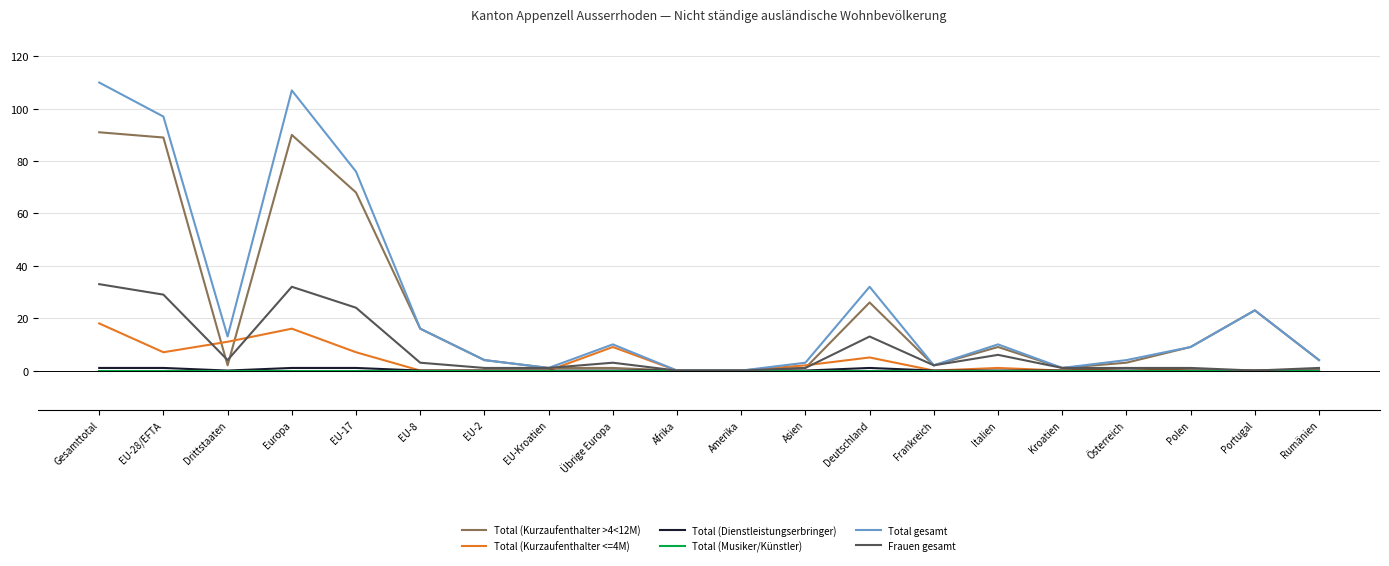

At which category is the sum across all series the highest?

Gesamttotal